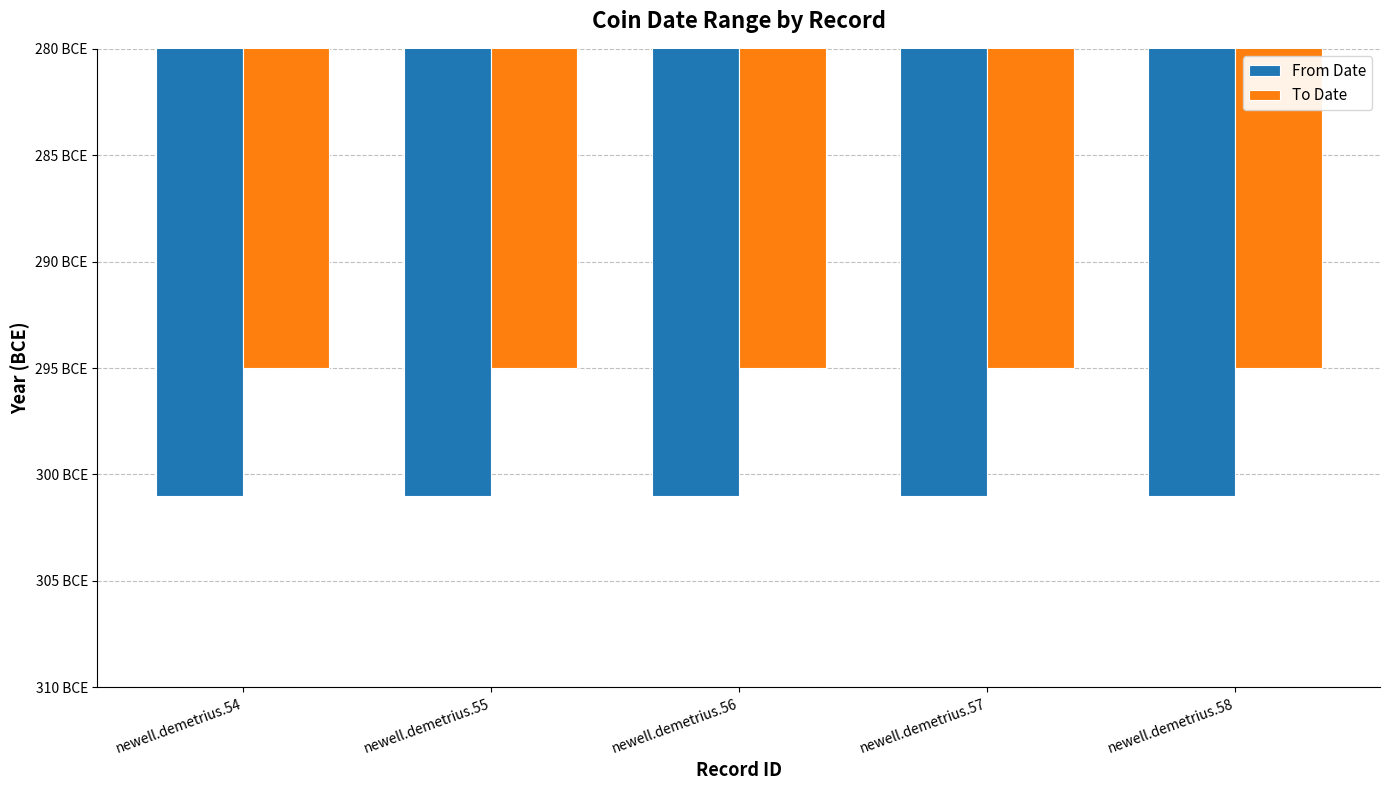

What are all the series names shown in the legend?

From Date, To Date